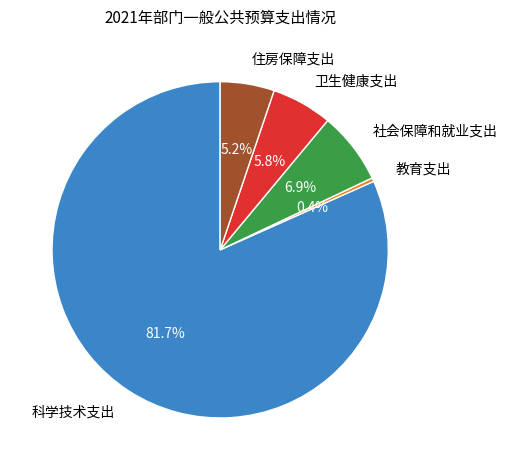

Combined, what portion of the pie is 社会保障和就业支出 and 教育支出?

7.3%